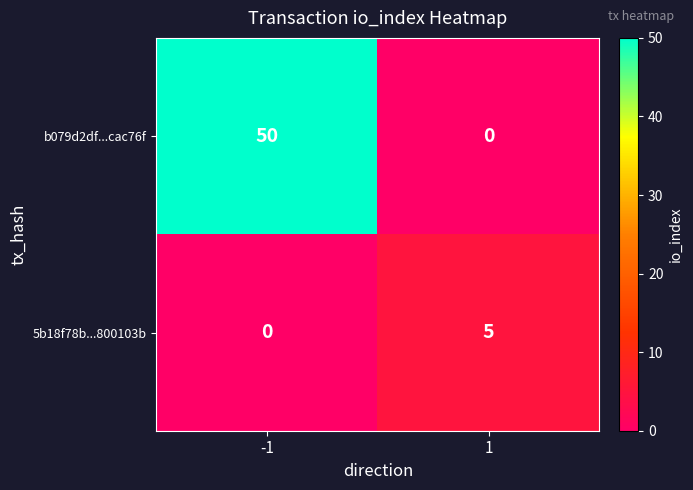

Which series has the widest spread of values?

b079d2df...cac76f